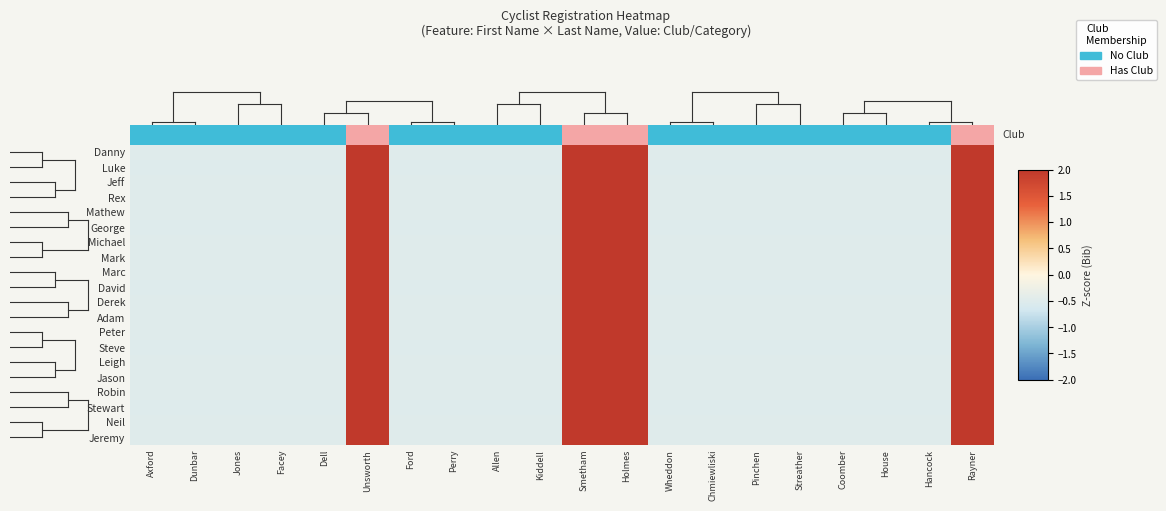

At which category is the sum across all series the highest?

Unsworth